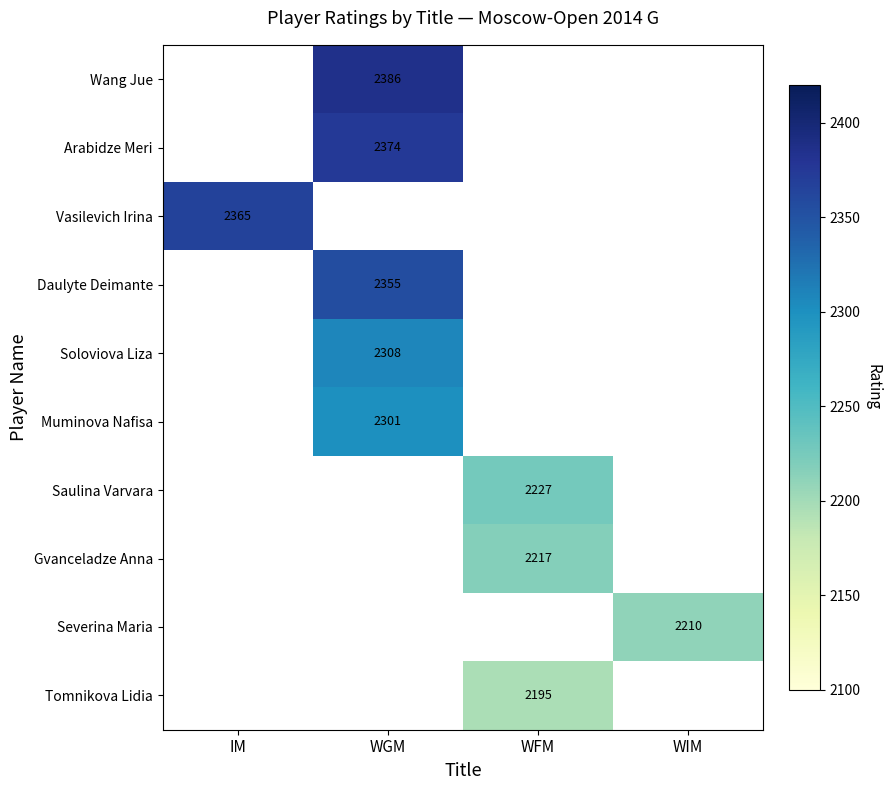

The Daulyte Deimante series shows 3686.7 at WGM. True or false?

False